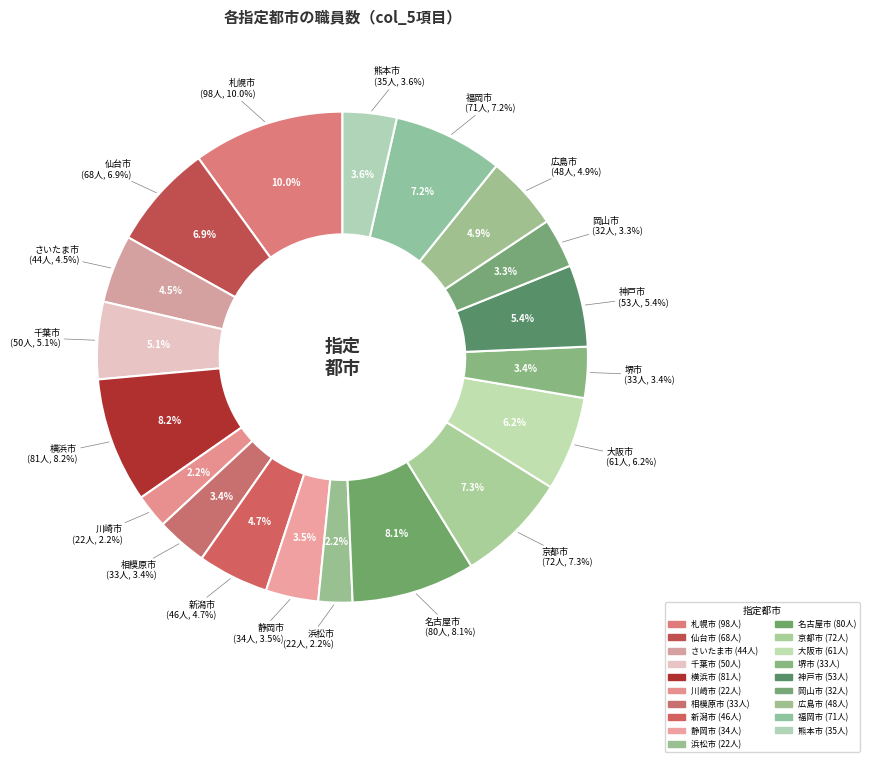

What is the ratio of the value at さいたま市 to the value at 岡山市?

1.4